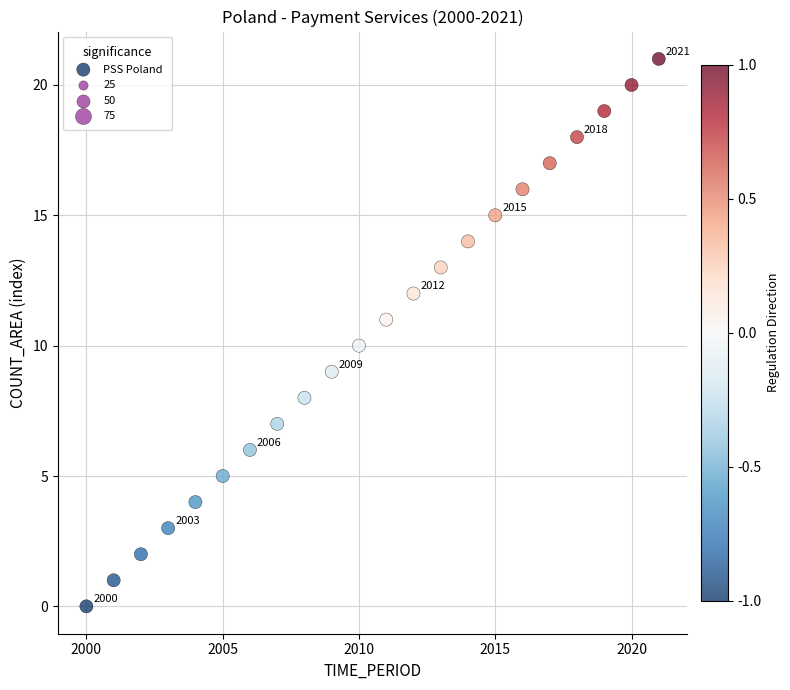

What is the range of Y values (max minus min)?

21